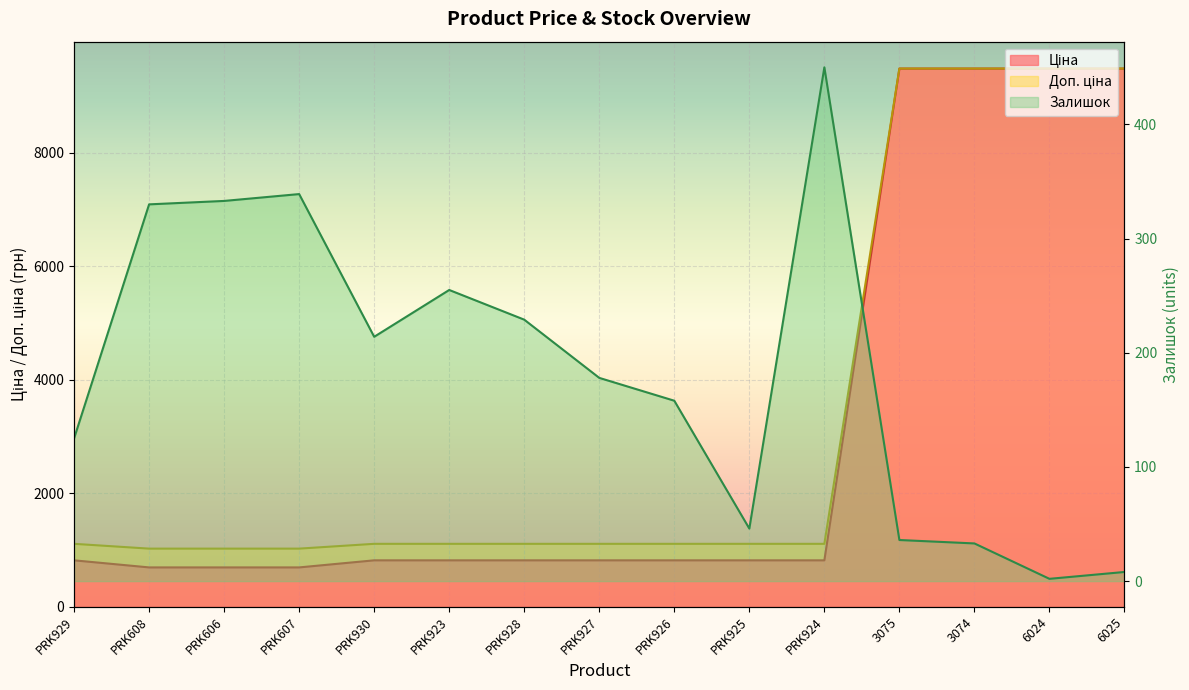

True or false: Доп. ціна and Ціна intersect in this chart.

False